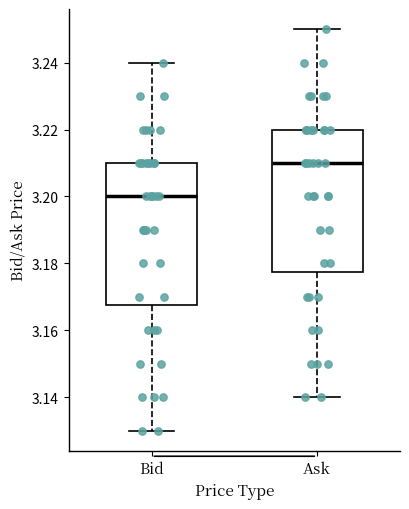

Where is the upper edge of the box for Ask on the y-axis? The values are not printed on the chart, so give them approximately, as read against the axis.

3.220